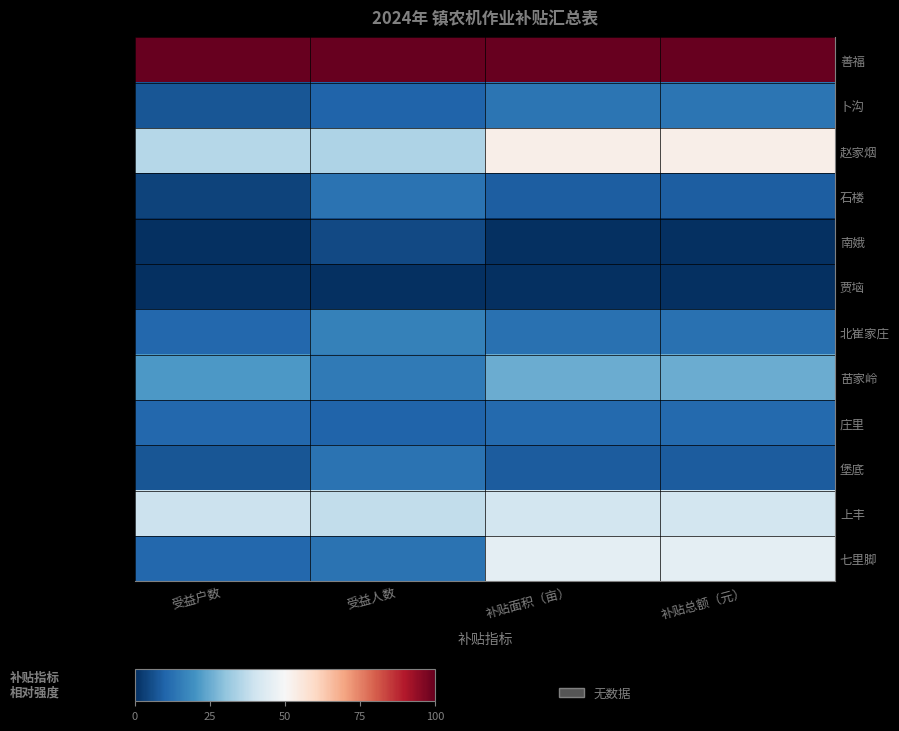

Reading left to right, what are all the values shown in this chart?

善福: 受益户数=100.0	受益人数=100.0	补贴面积（亩）=100.0	补贴总额（元）=100.0
卜沟: 受益户数=7.1	受益人数=9.8	补贴面积（亩）=13.6	补贴总额（元）=13.6
赵家烟: 受益户数=35.7	受益人数=34.4	补贴面积（亩）=52.9	补贴总额（元）=52.9
石楼: 受益户数=3.6	受益人数=13.1	补贴面积（亩）=9.0	补贴总额（元）=9.0
南娥: 受益户数=0.0	受益人数=4.9	补贴面积（亩）=0.0	补贴总额（元）=0.0
贾垴: 受益户数=0.0	受益人数=0.0	补贴面积（亩）=0.2	补贴总额（元）=0.2
北崔家庄: 受益户数=10.7	受益人数=16.4	补贴面积（亩）=12.8	补贴总额（元）=12.8
苗家岭: 受益户数=21.4	受益人数=14.8	补贴面积（亩）=25.3	补贴总额（元）=25.3
庄里: 受益户数=10.7	受益人数=9.8	补贴面积（亩）=11.2	补贴总额（元）=11.2
堡底: 受益户数=7.1	受益人数=13.1	补贴面积（亩）=8.5	补贴总额（元）=8.5
上丰: 受益户数=39.3	受益人数=37.7	补贴面积（亩）=40.9	补贴总额（元）=40.9
七里脚: 受益户数=10.7	受益人数=13.1	补贴面积（亩）=45.0	补贴总额（元）=45.0